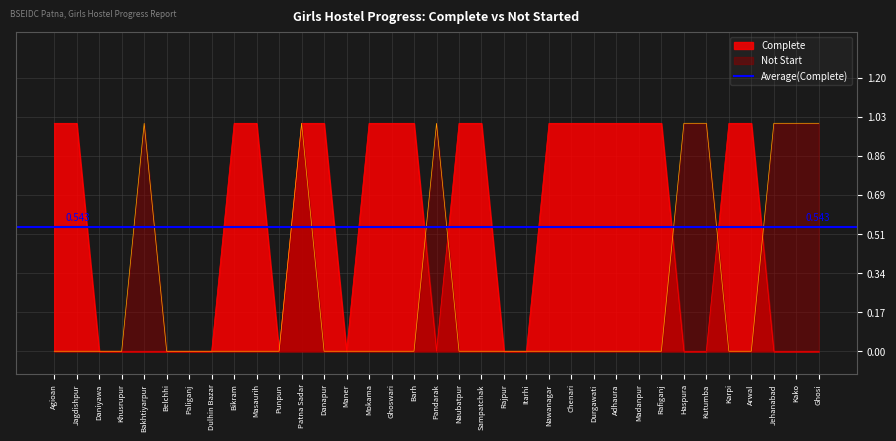

What is the difference between the maximum and minimum values in the Not Start series?

1